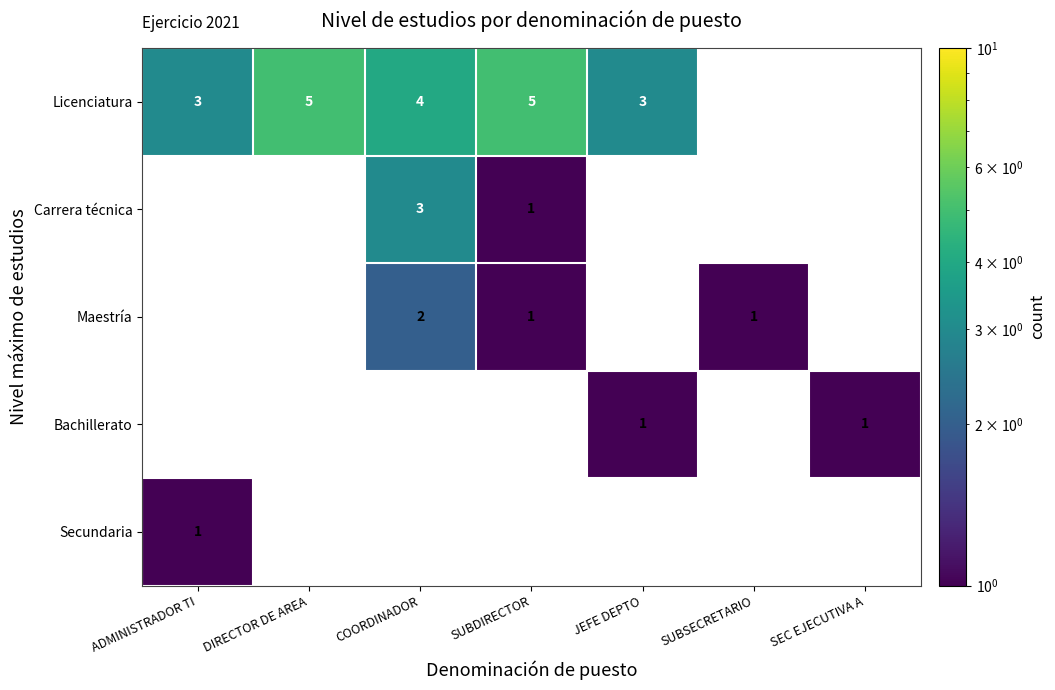

True or false: Maestría has a value of 2 at SUBDIRECTOR.

False